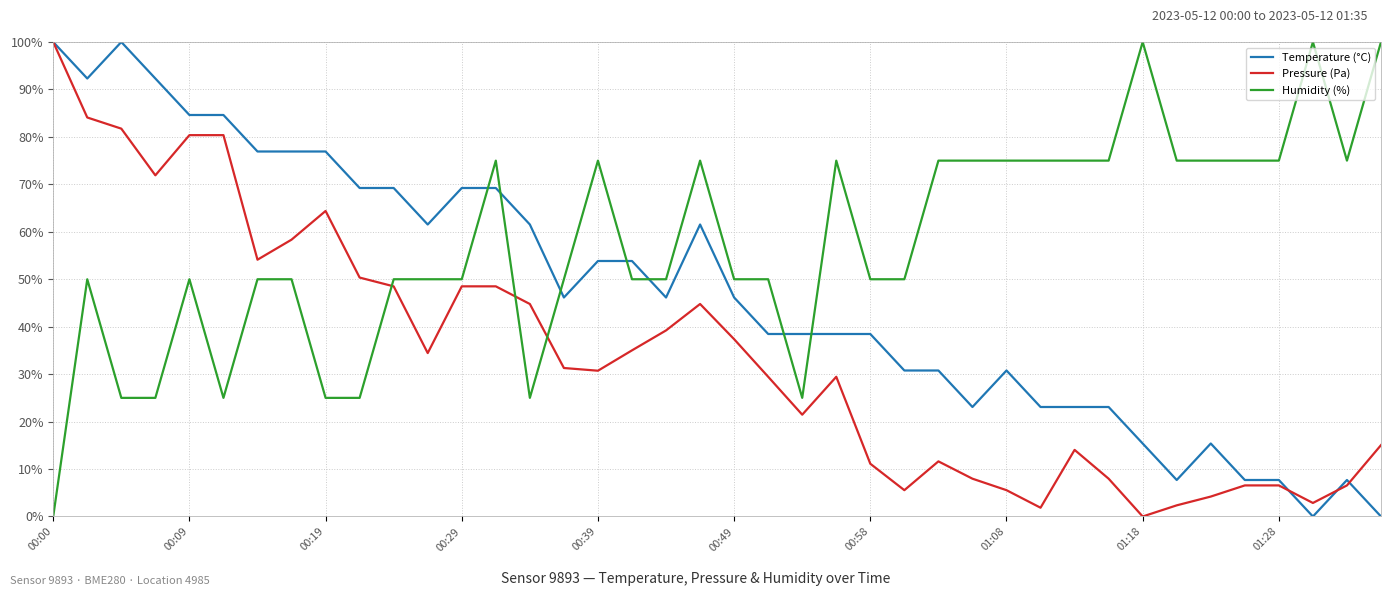

List the series in order of their overall mean, highest first.

Humidity (%), Temperature (°C), Pressure (Pa)